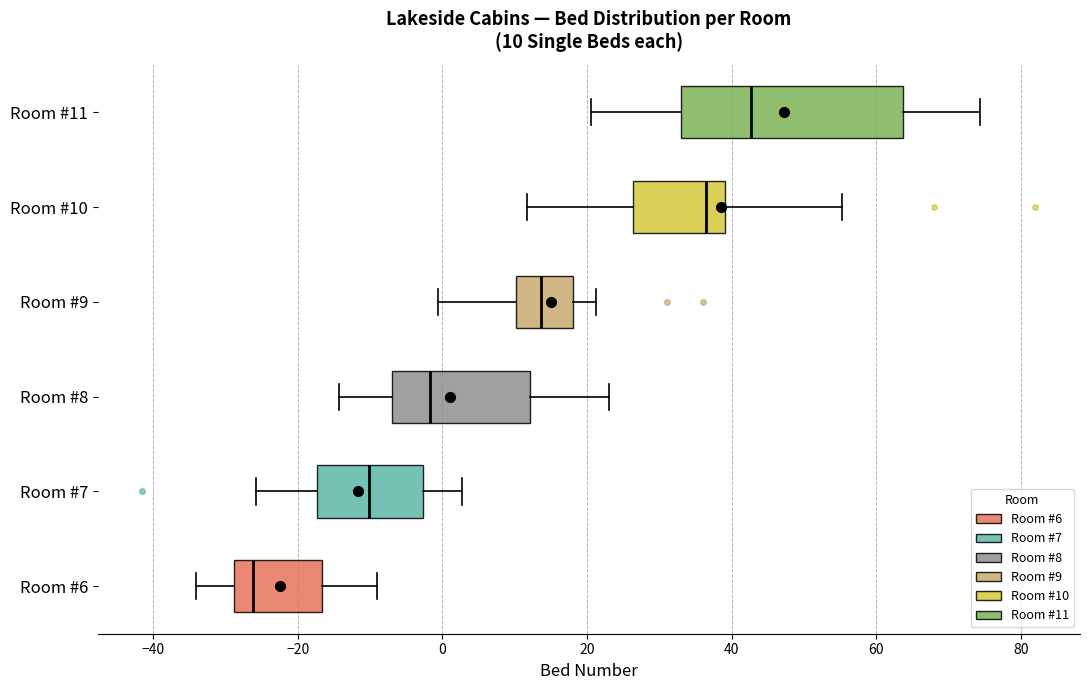

Which box has the furthest to the right median line?

Room #11